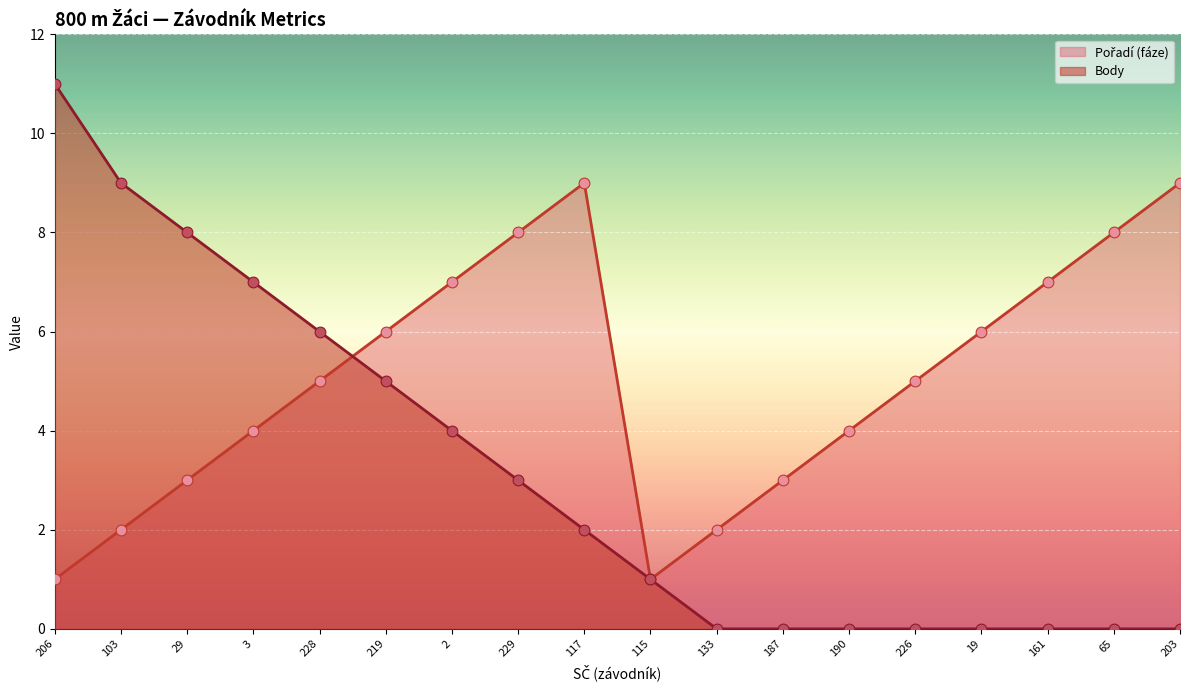

Which series has the largest total across all categories?

Pořadí (fáze)